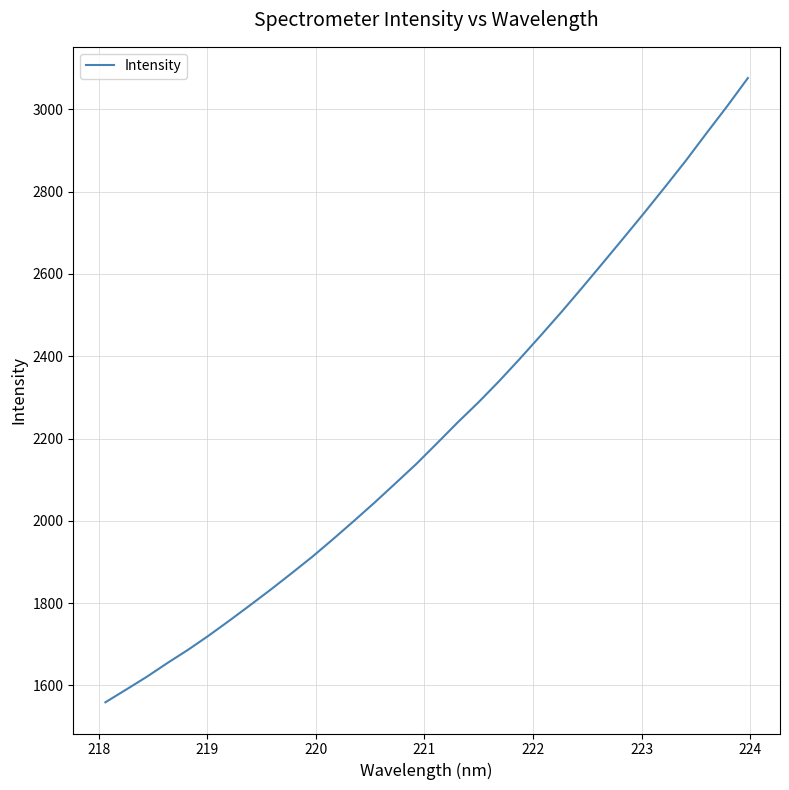

What is the smallest value displayed?

1559.0